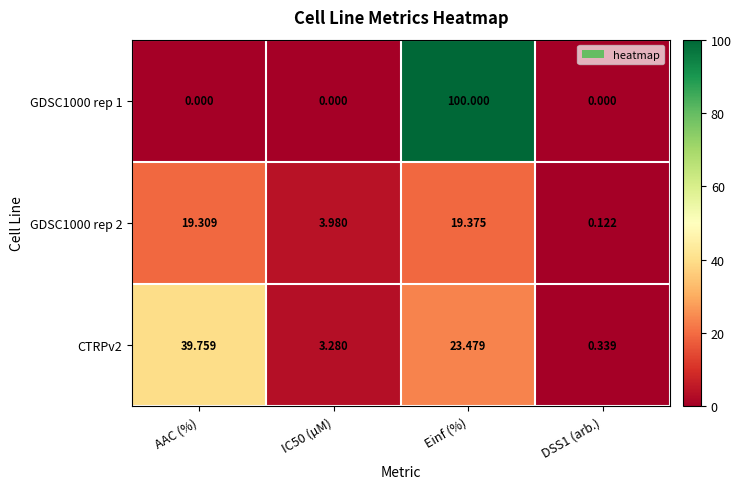

Which category has the highest value across all series?

Einf (%)